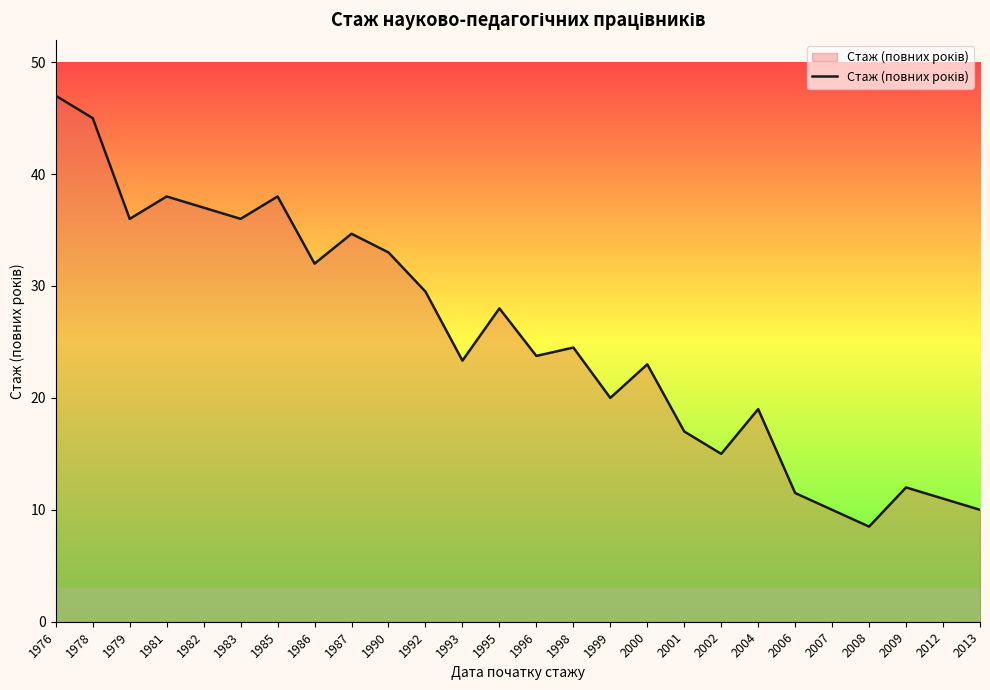

What is the smallest value displayed?

8.5